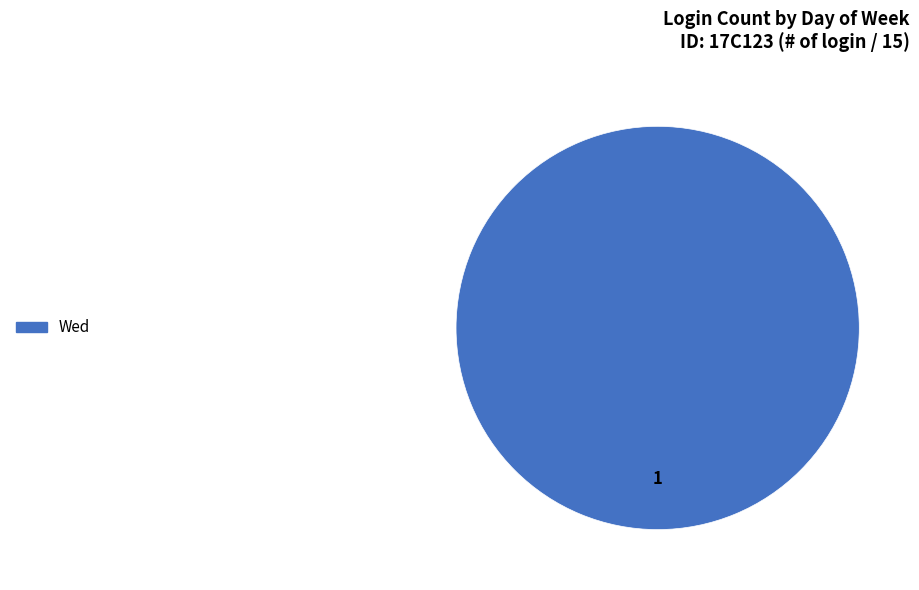

Does any single category account for the majority?

Yes